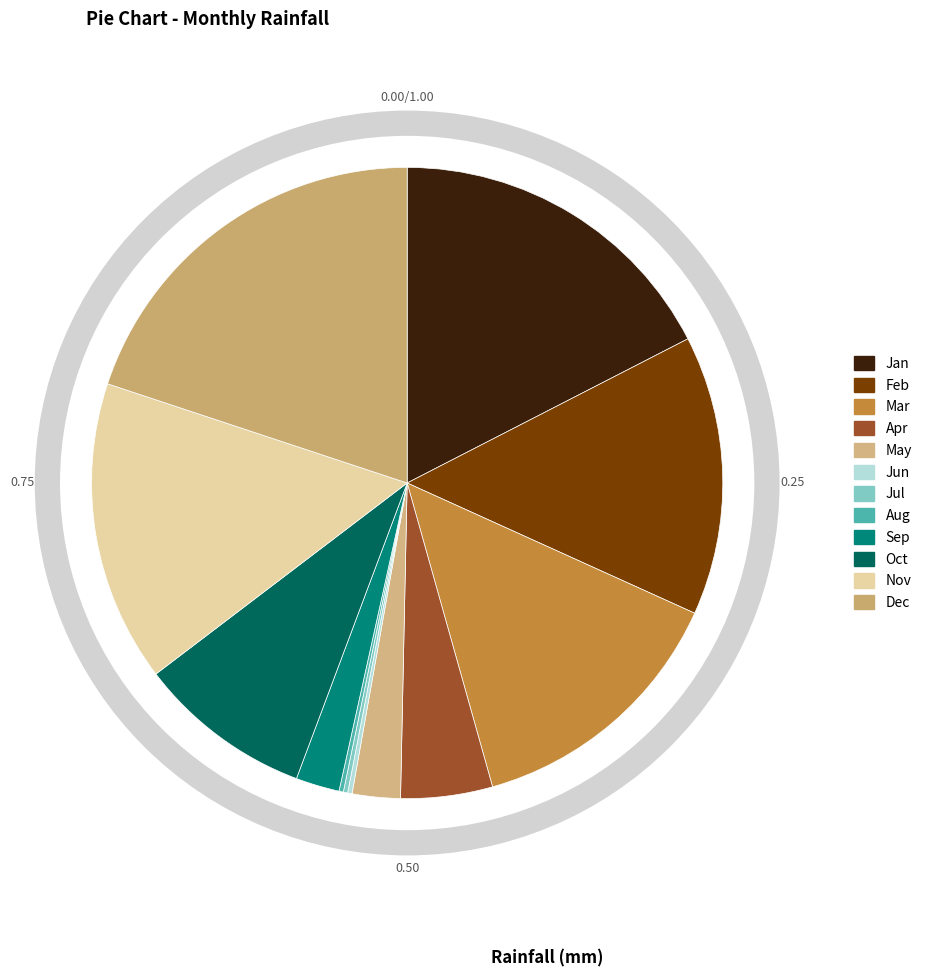

What is the ratio of the value at Jan to the value at May?

7.1